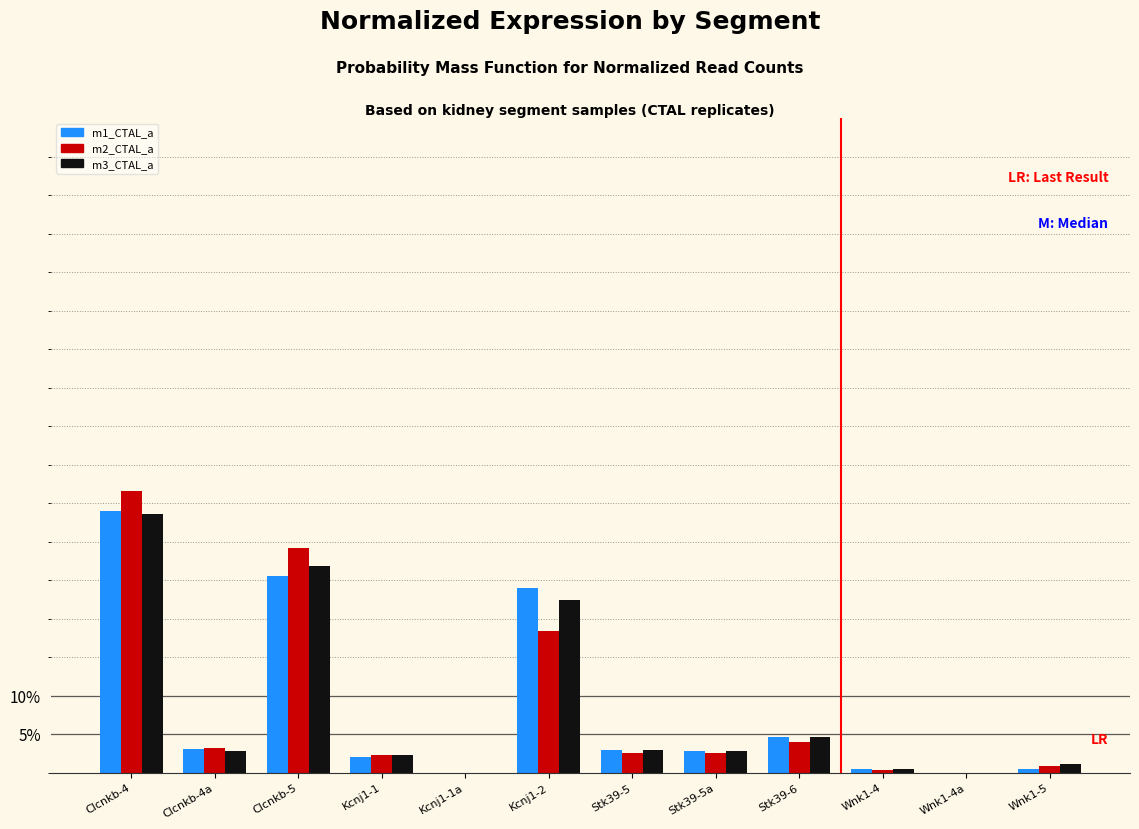

Are the bars horizontal?

No